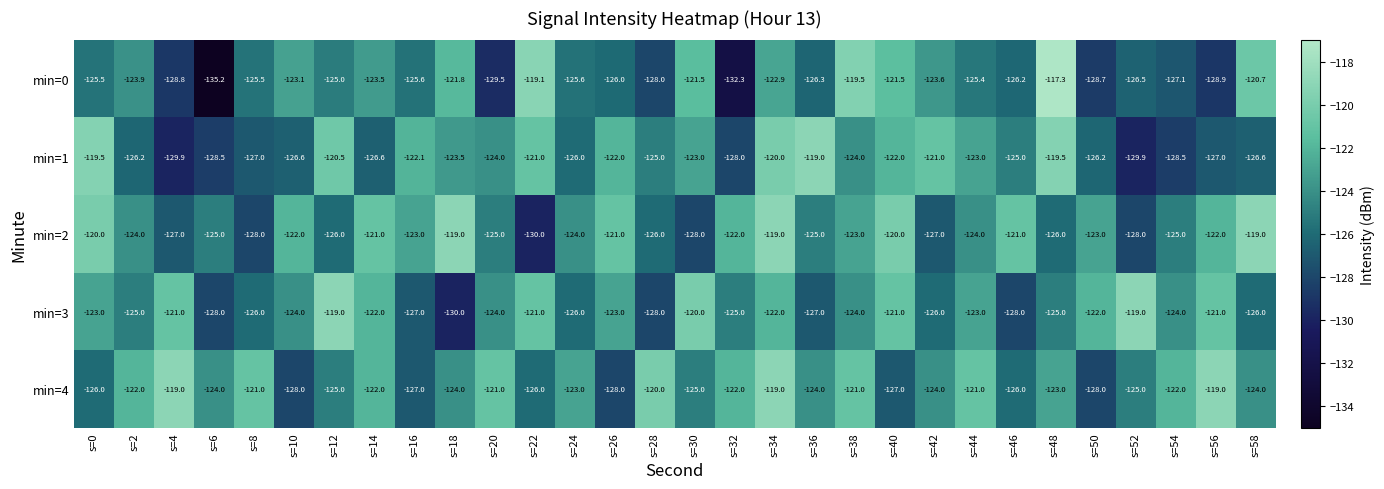

How many series are shown in this chart?

5